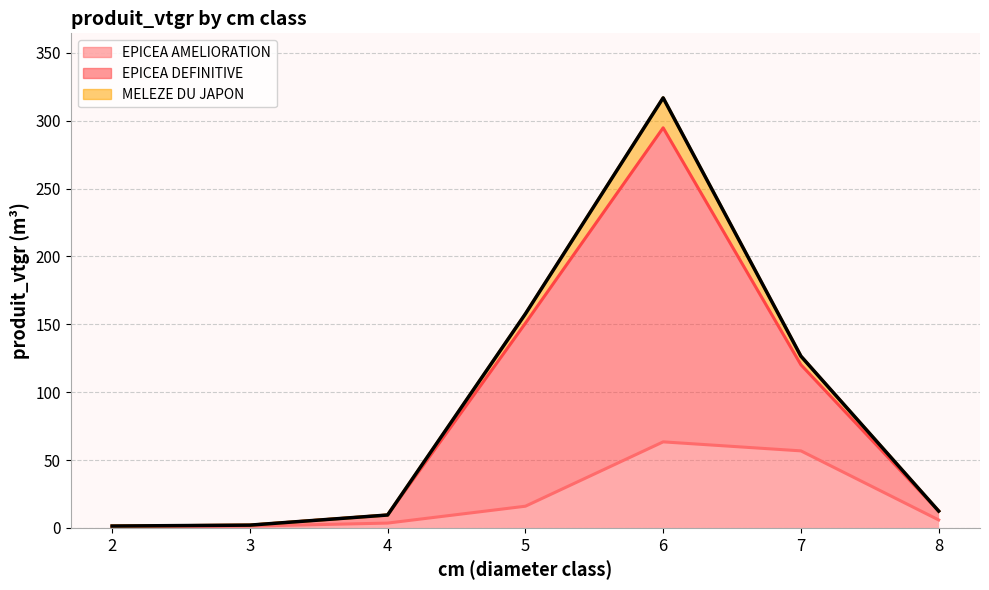

At which category is the sum across all series the highest?

6